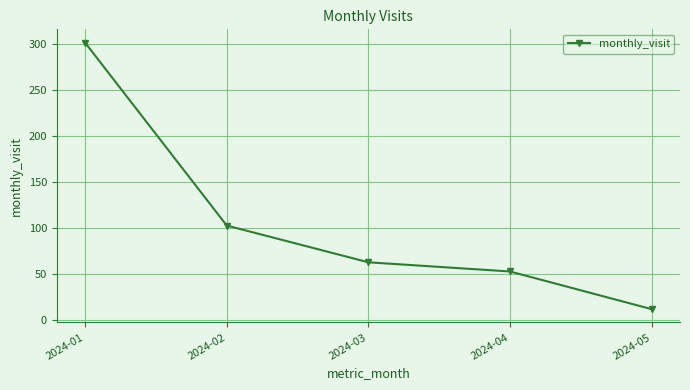

Reading left to right, extract all data points from this chart.

302	103	63	53	12